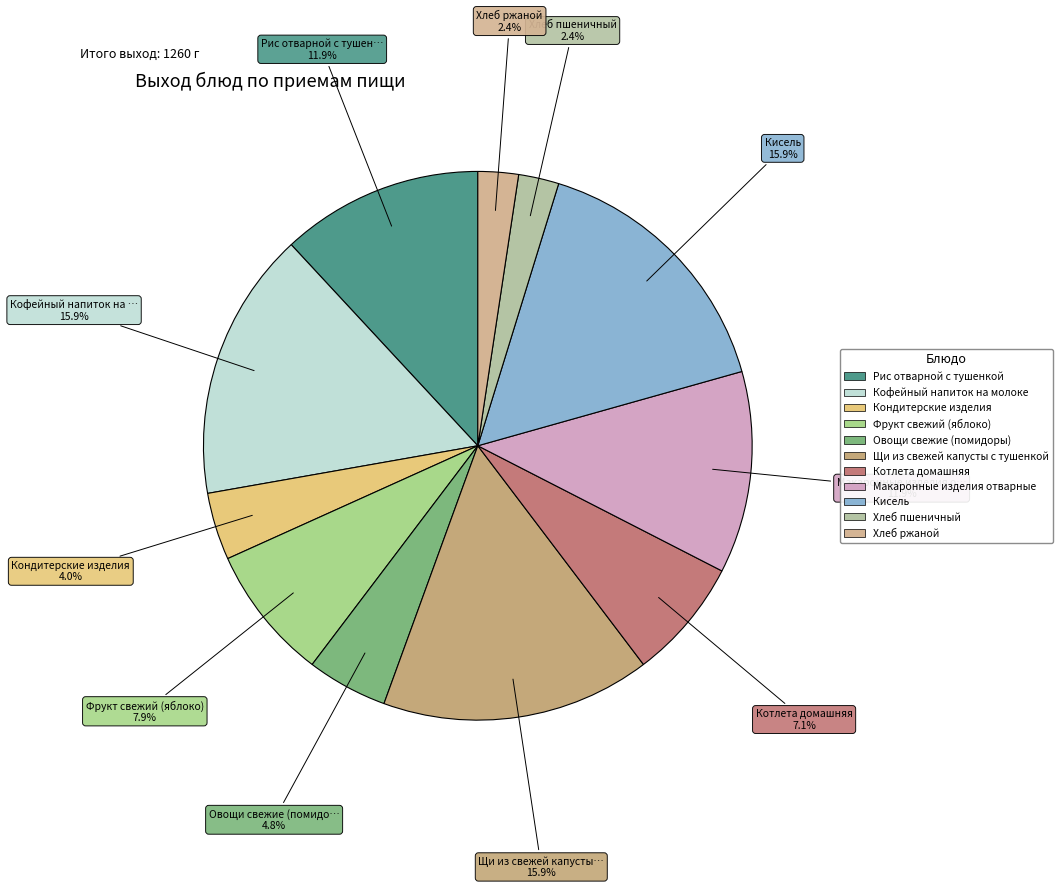

Rank the categories by value from highest to lowest.

Кофейный напиток на молоке, Щи из свежей капусты с тушенкой, Кисель, Рис отварной с тушенкой, Макаронные изделия отварные, Фрукт свежий (яблоко), Котлета домашняя, Овощи свежие (помидоры), Кондитерские изделия, Хлеб пшеничный, Хлеб ржаной